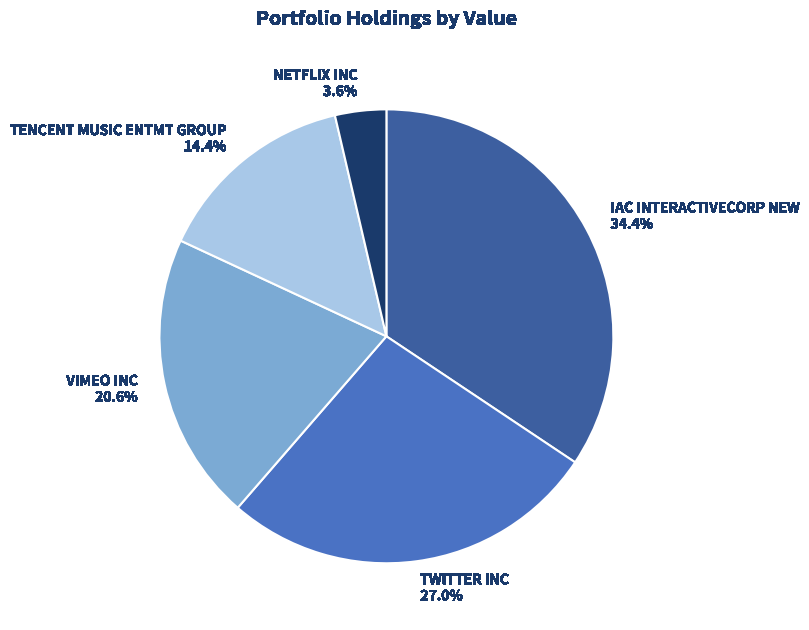

The TWITTER INC slice represents 27% of the pie. True or false?

True